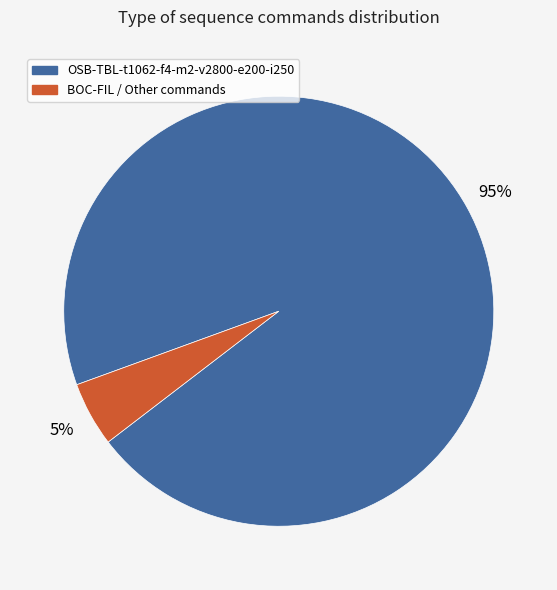

To the nearest percent, what is the difference between the largest and smallest slice percentages?

90%